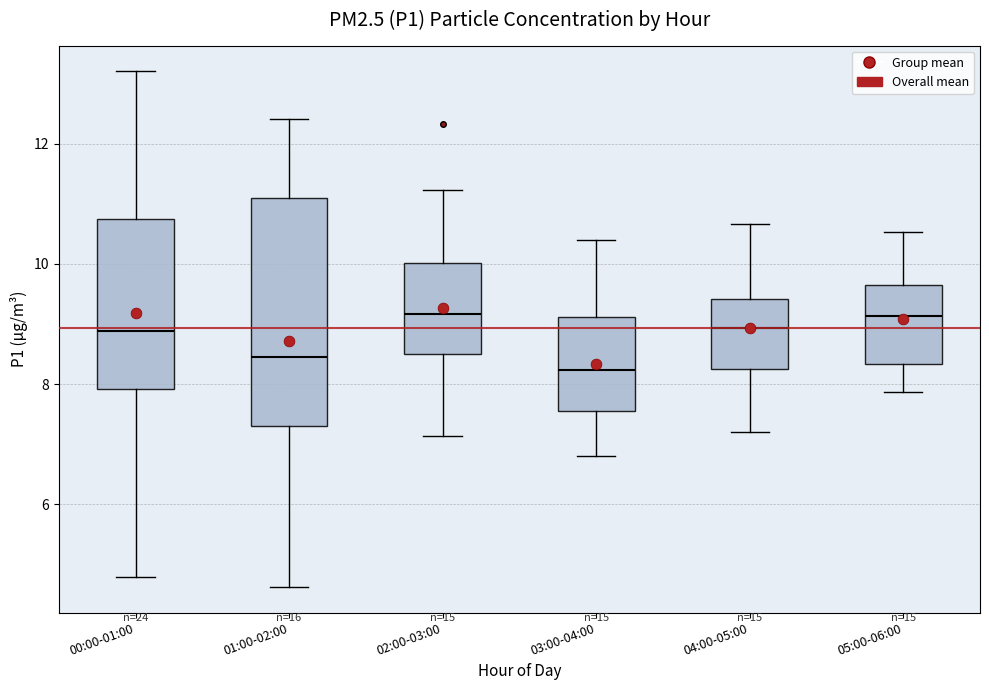

Comparing the boxes themselves (not the whiskers), which one is the tallest?

01:00-02:00